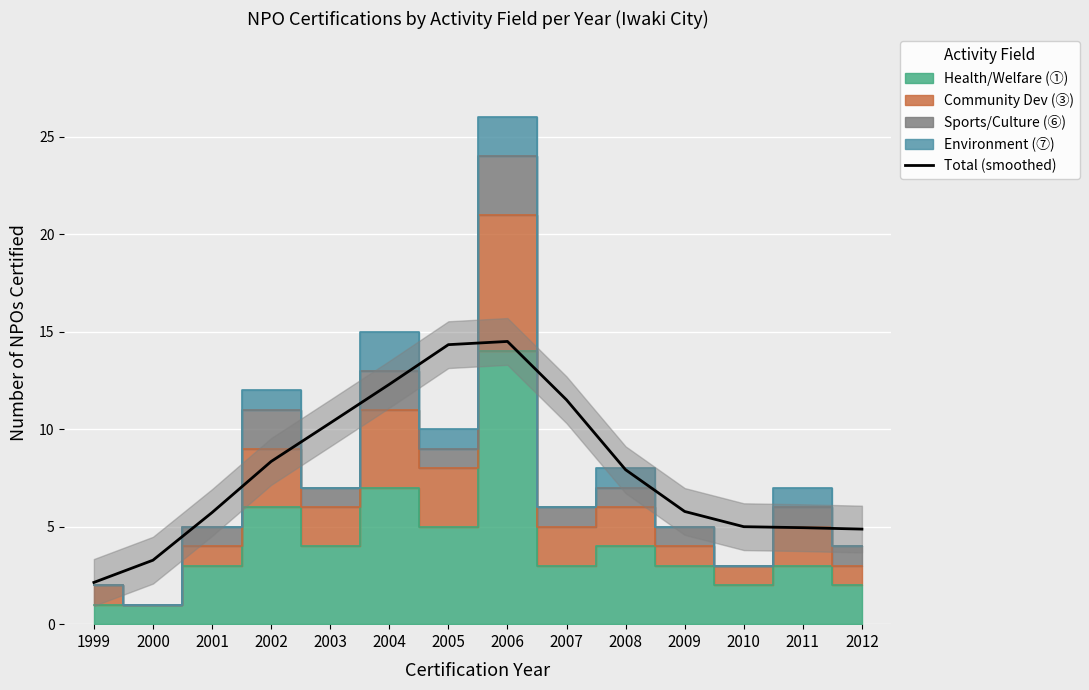

What is the difference between the second highest and minimum values?

12.2